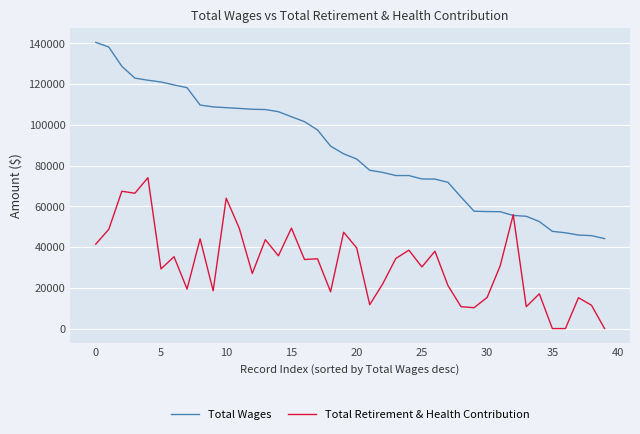

Which series has the largest total across all categories?

Total Wages